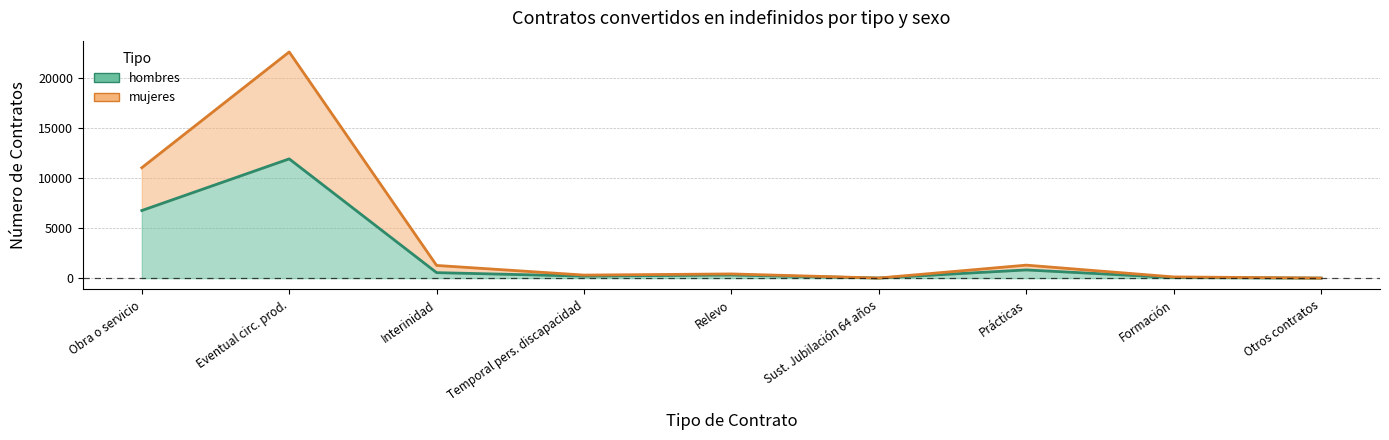

Reading left to right, extract all data points from this chart.

hombres: 6748	11903	550	205	313	10	821	60	6
mujeres: 11020	22571	1268	306	421	12	1298	122	9